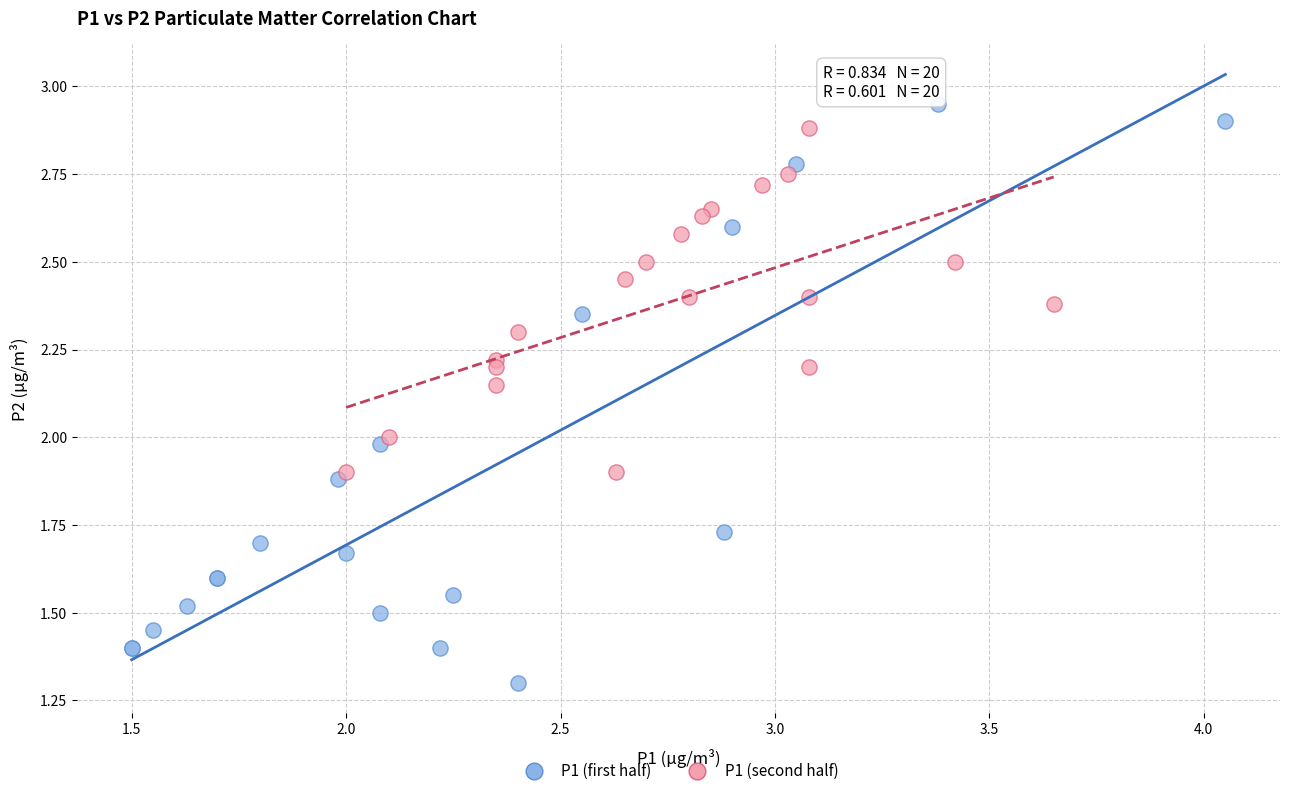

What are all the series names shown in the legend?

P1 (first half), P1 (second half)